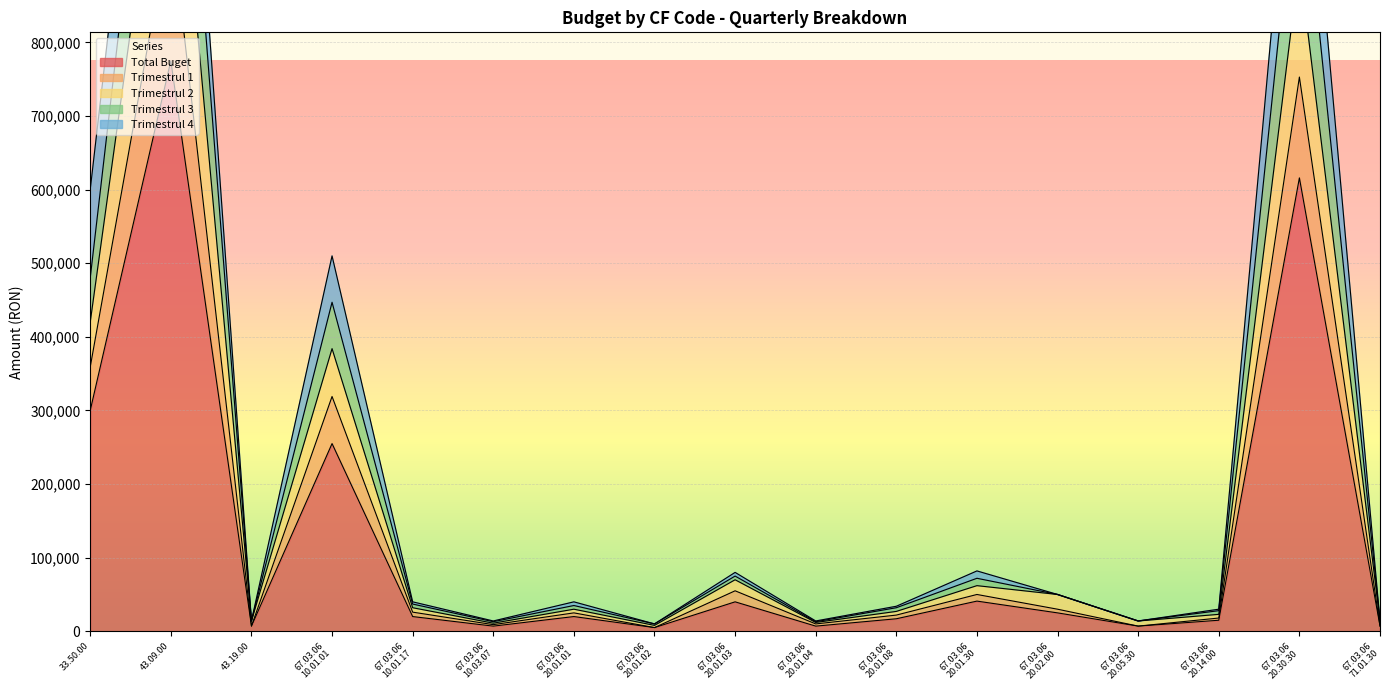

What position from the right is 67.03.06
10.03.07?

12